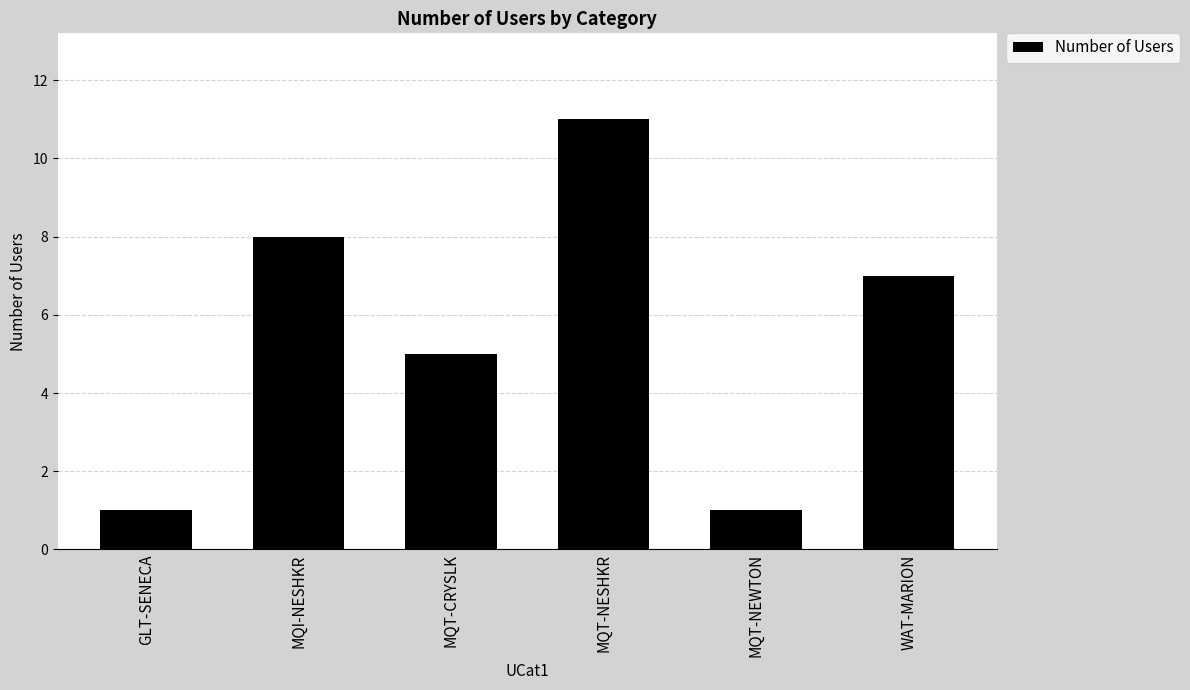

What is the value of the 5th bar from the left?

1